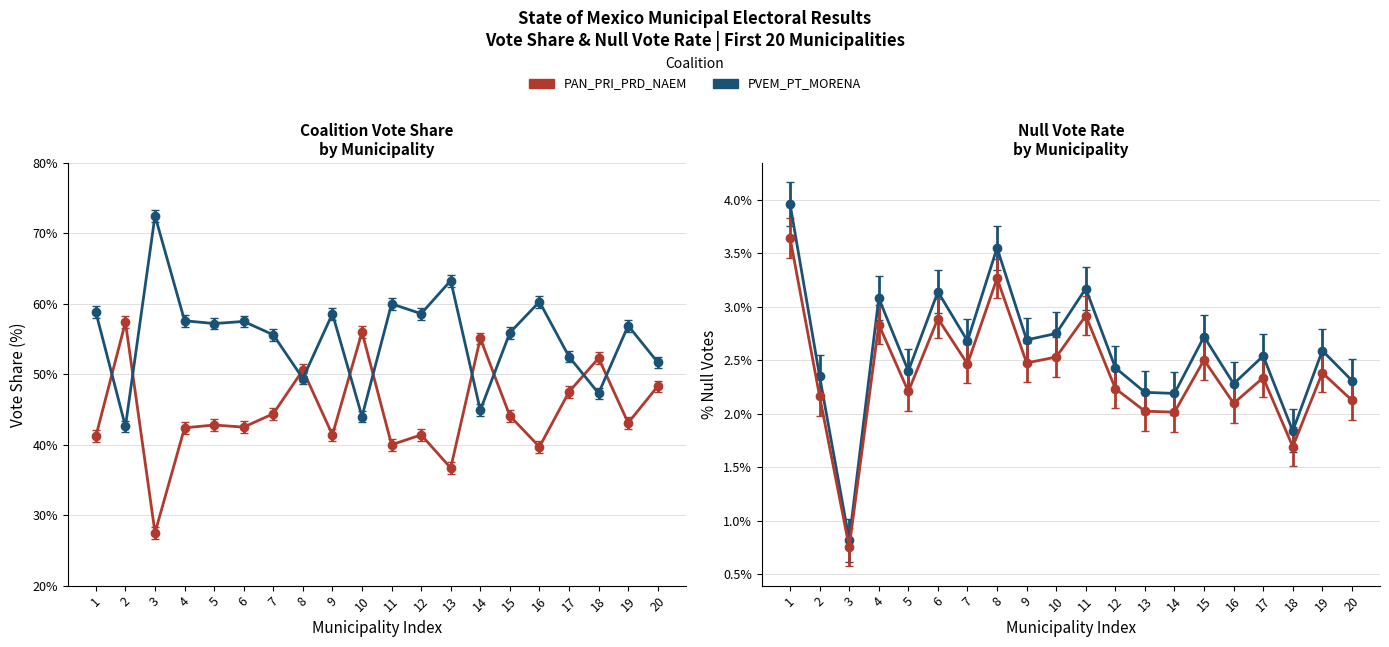

What is the highest value of the %PVEM_PT_MORENA series?

0.7